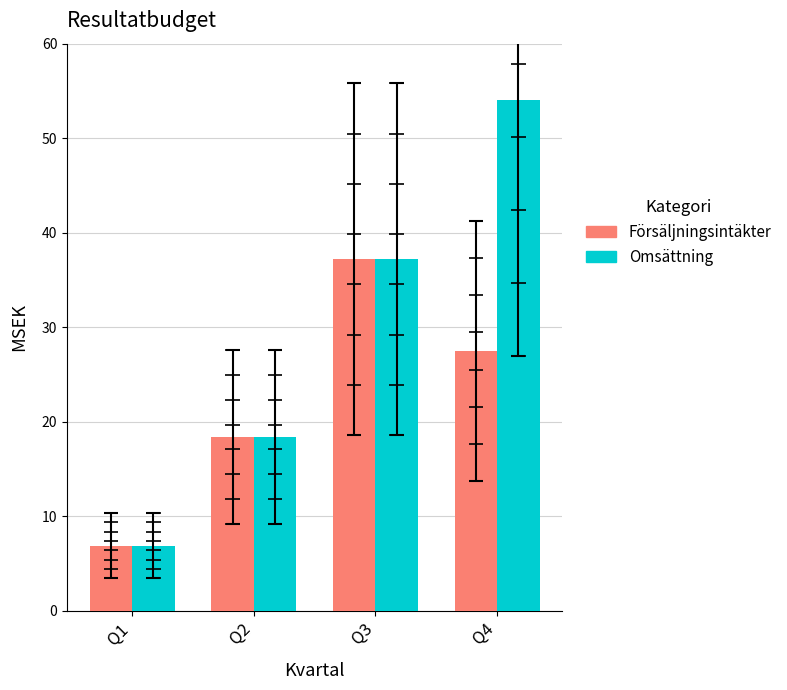

At how many categories does at least one series exceed 34?

2